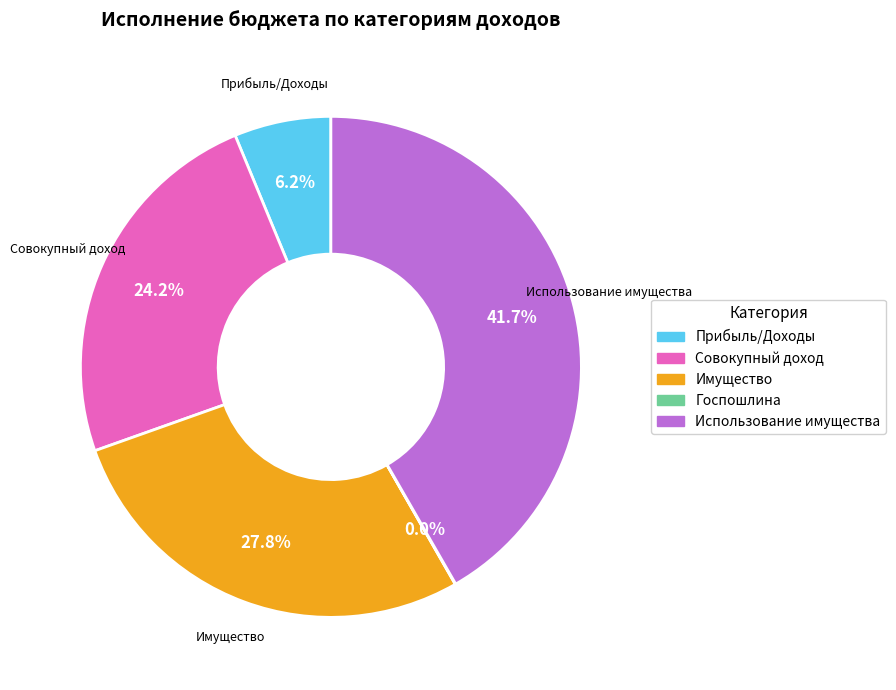

Combined, do Совокупный доход and Прибыль/Доходы account for over 50%?

No